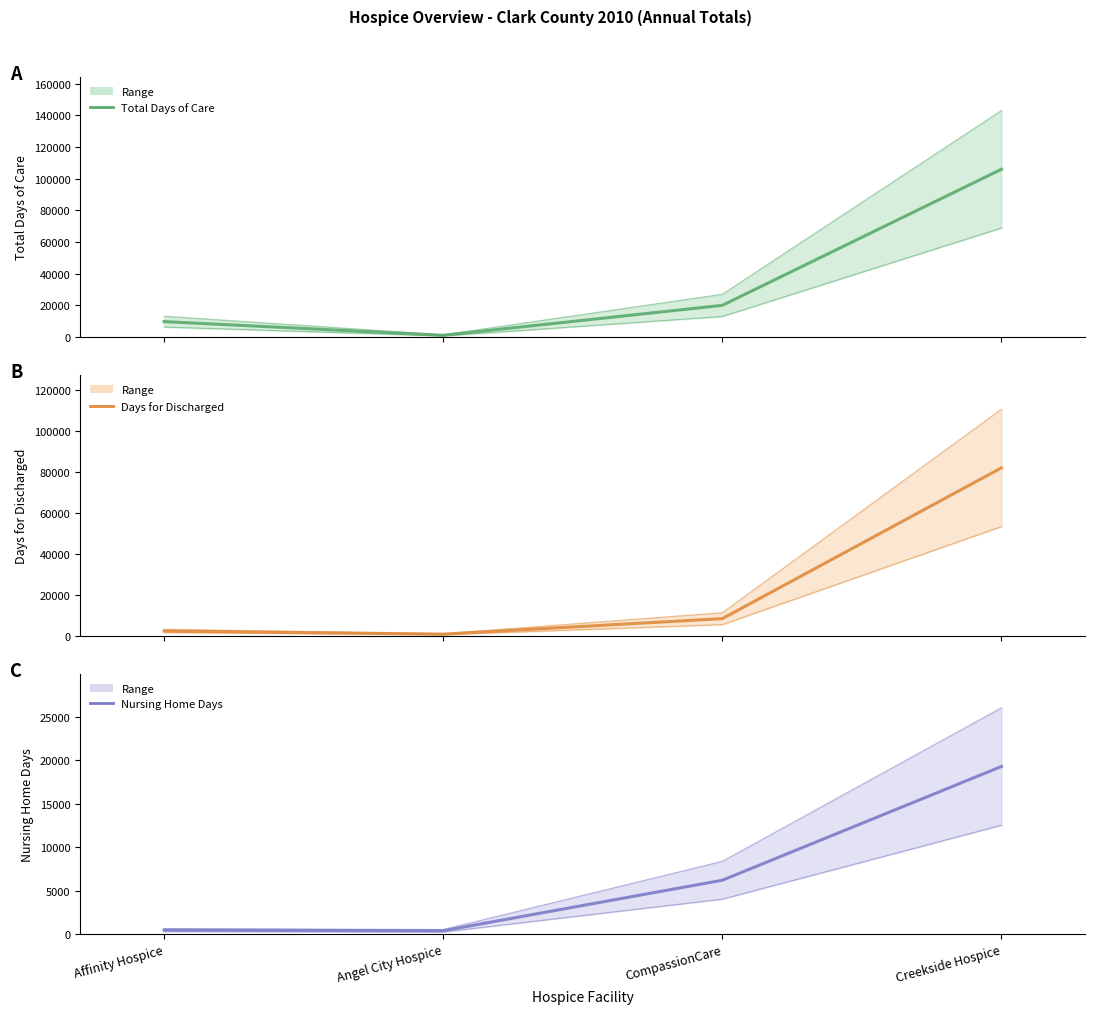

Rank the series at CompassionCare from lowest to highest value.

Nursing Home Days, Days for Discharged, Total Days of Care